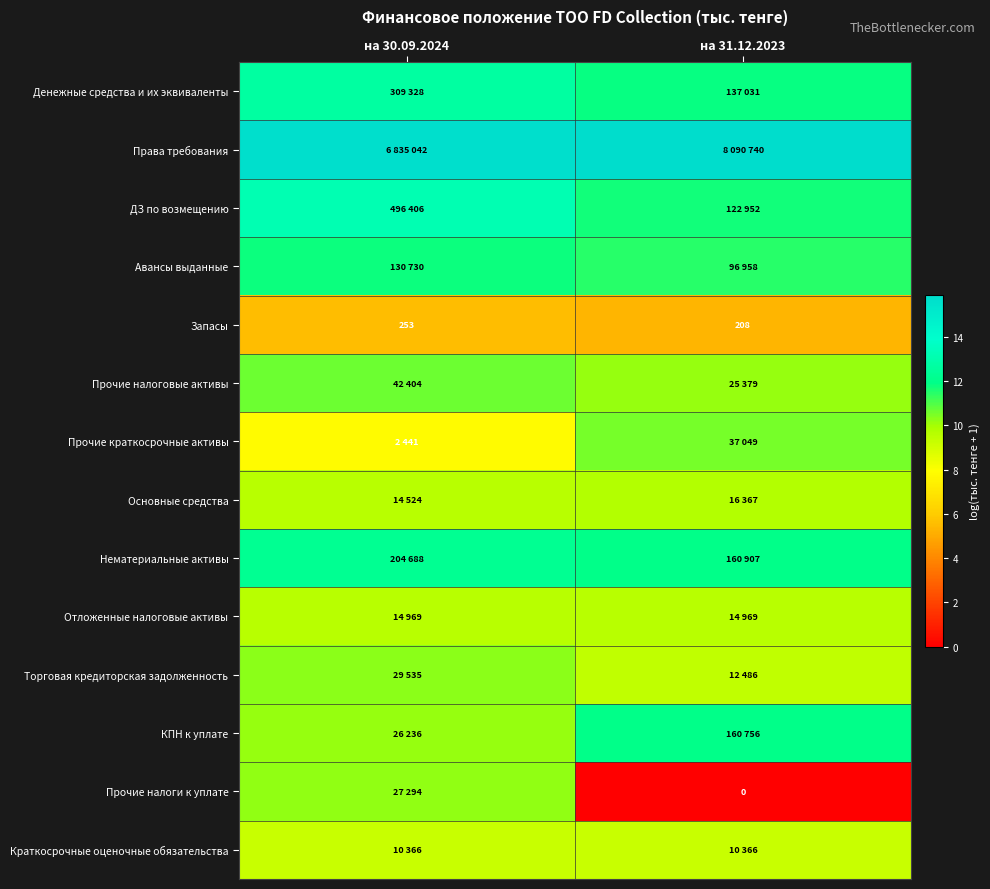

What is the average value of the Запасы series?

5.4